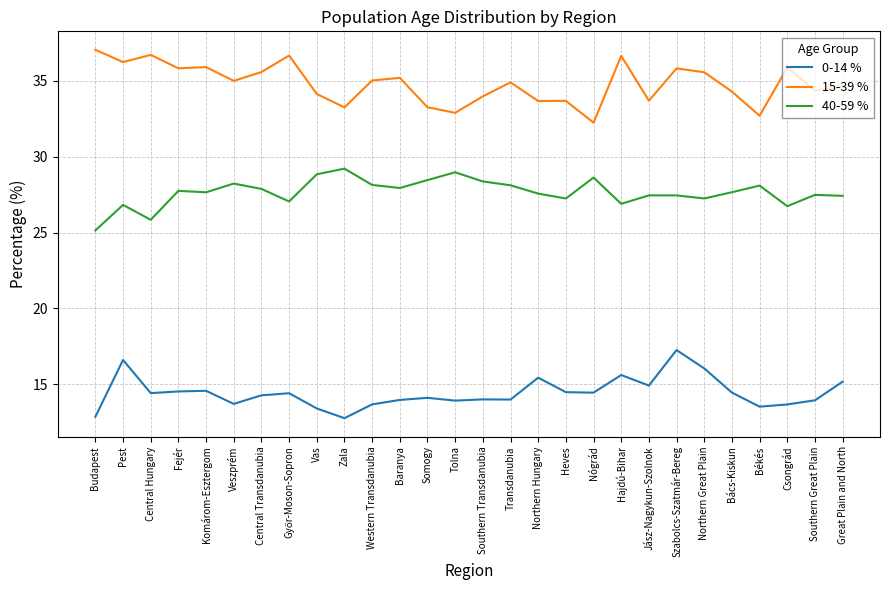

What is the difference between the highest and lowest values at Central Transdanubia?

21.3